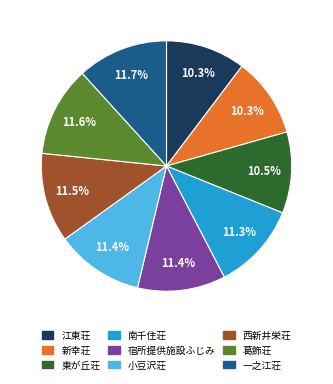

How many slices are in this pie chart?

9